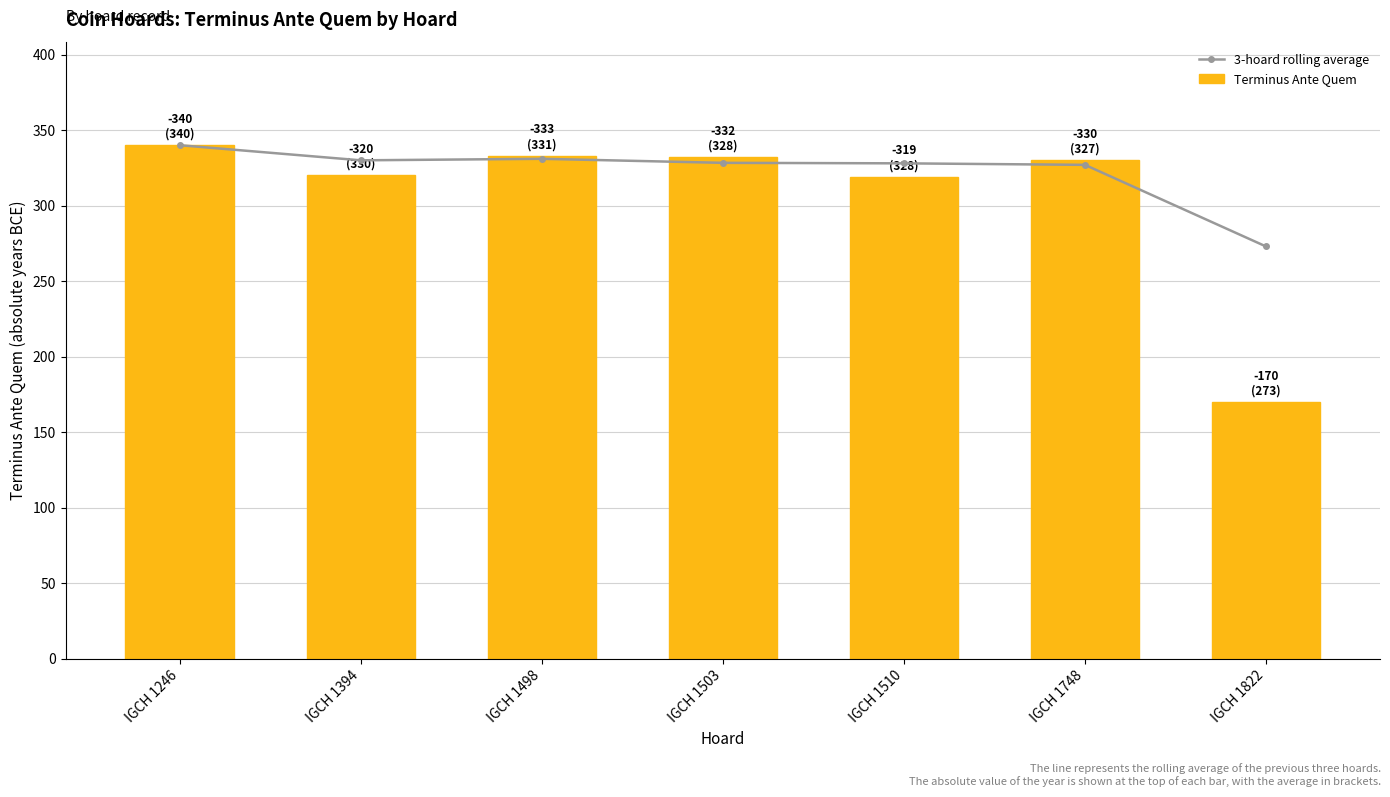

Which series has the widest spread of values?

Terminus Ante Quem